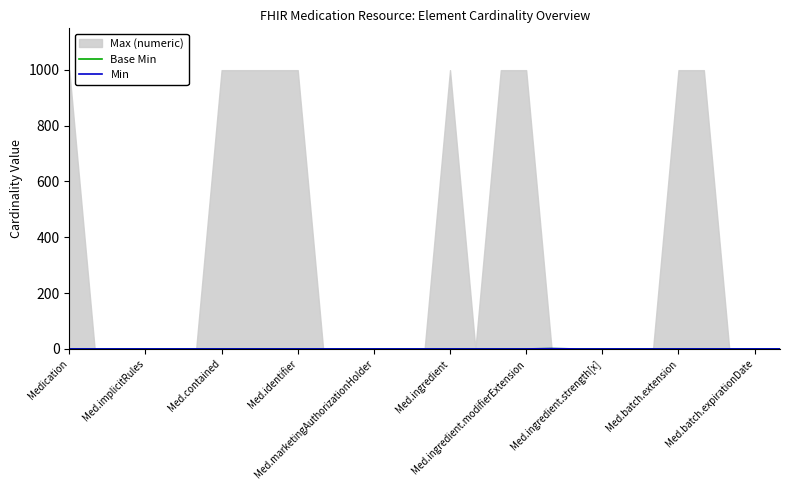

How many data points in Base Min are less than 0?

13